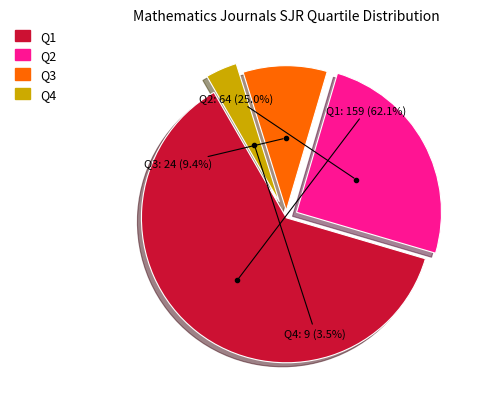

Rank the categories by value from lowest to highest.

Q4, Q3, Q2, Q1